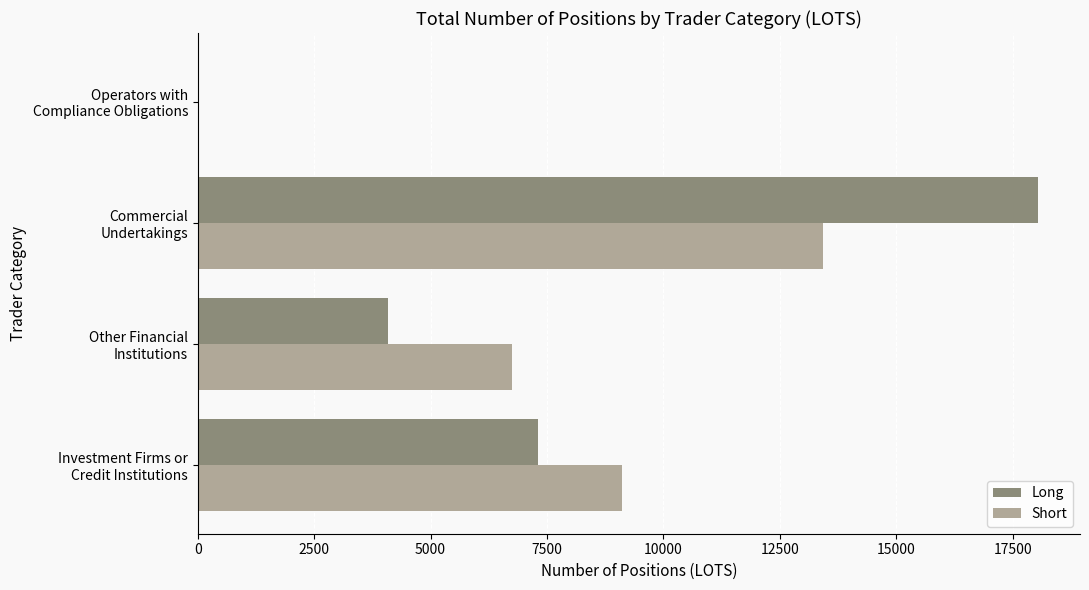

What is the sum of all Long values?

29446.5